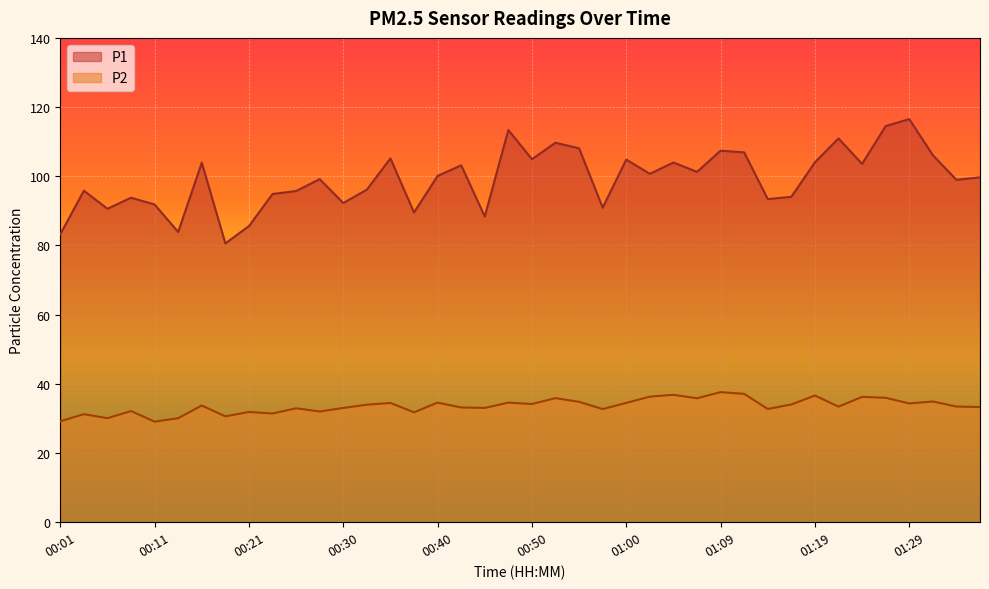

What position from the left is 00:40?

17